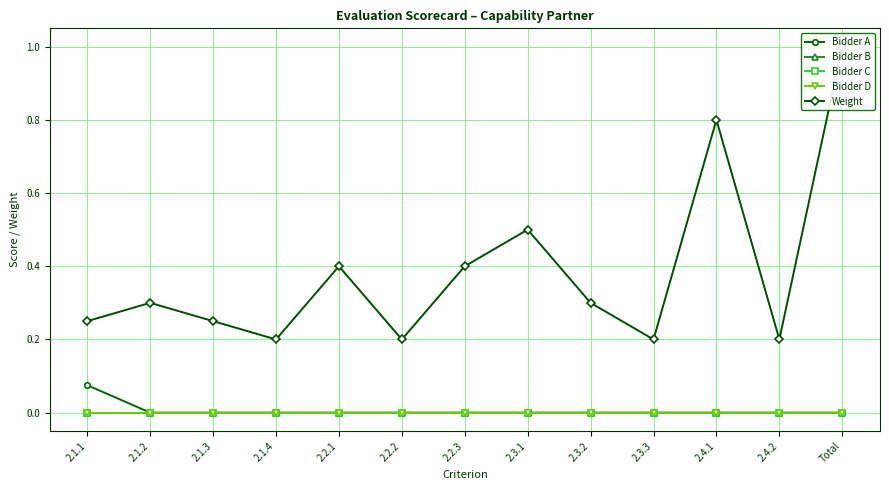

Which category has the highest value in the Bidder D series?

2.1.1